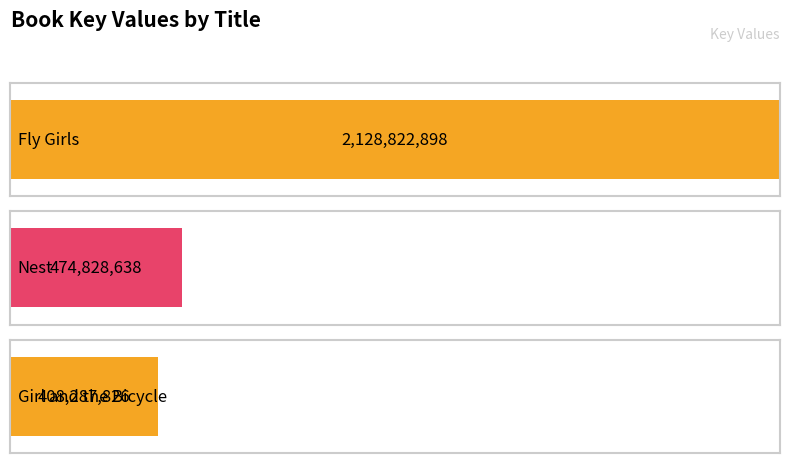

List the labels in order of value, largest first.

Fly Girls, Nest, Girl and the Bicycle